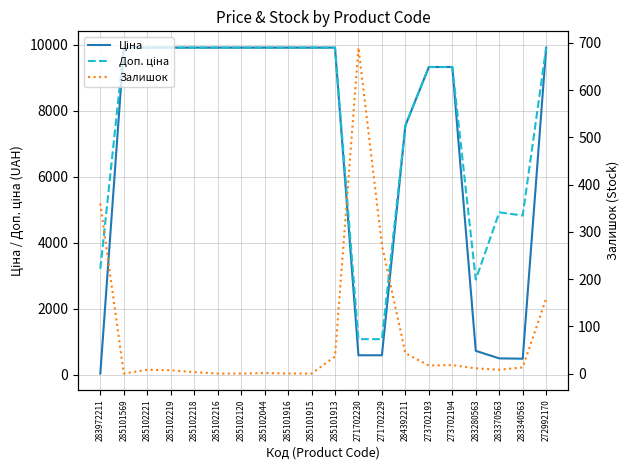

At 285102219, list the series in order from smallest to largest.

Залишок, Ціна, Доп. ціна